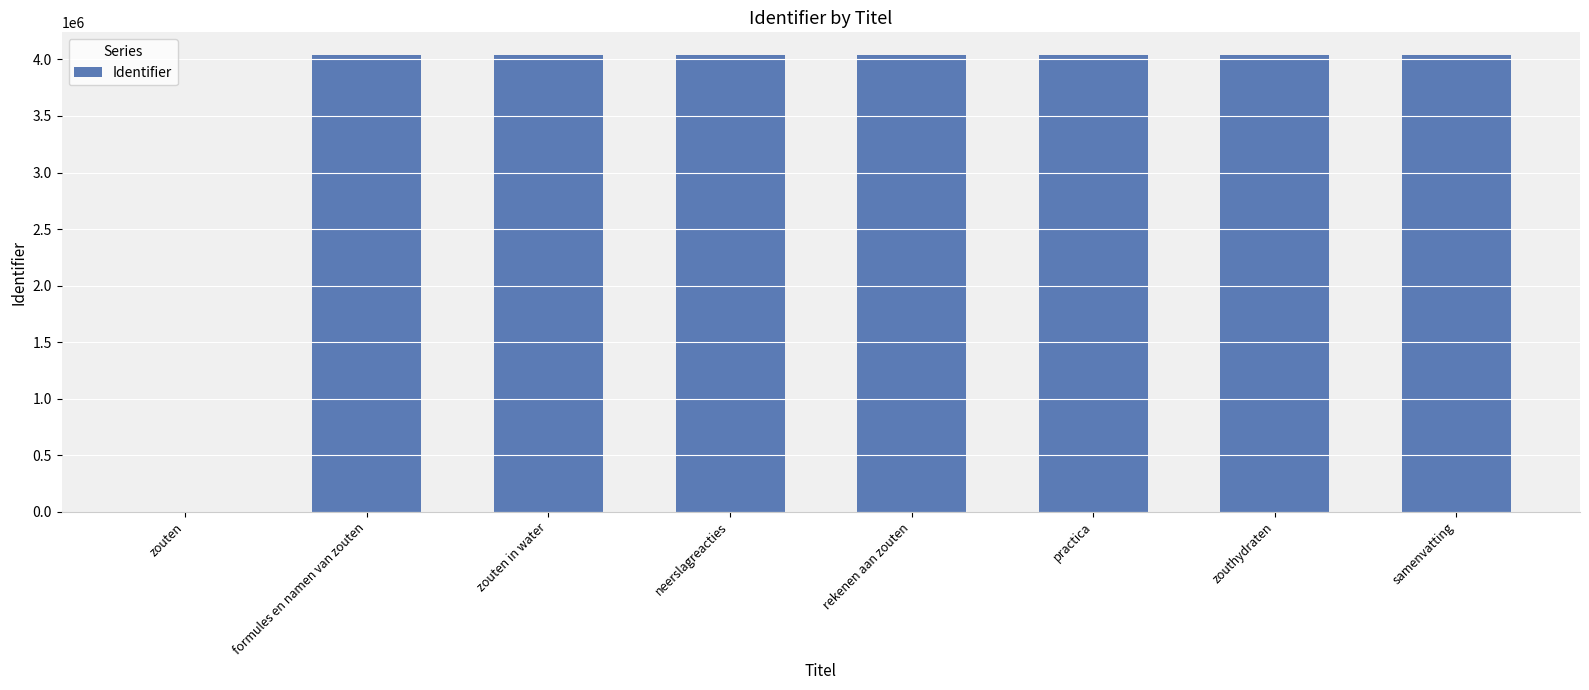

What is the change in value from formules en namen van zouten to rekenen aan zouten?

+19